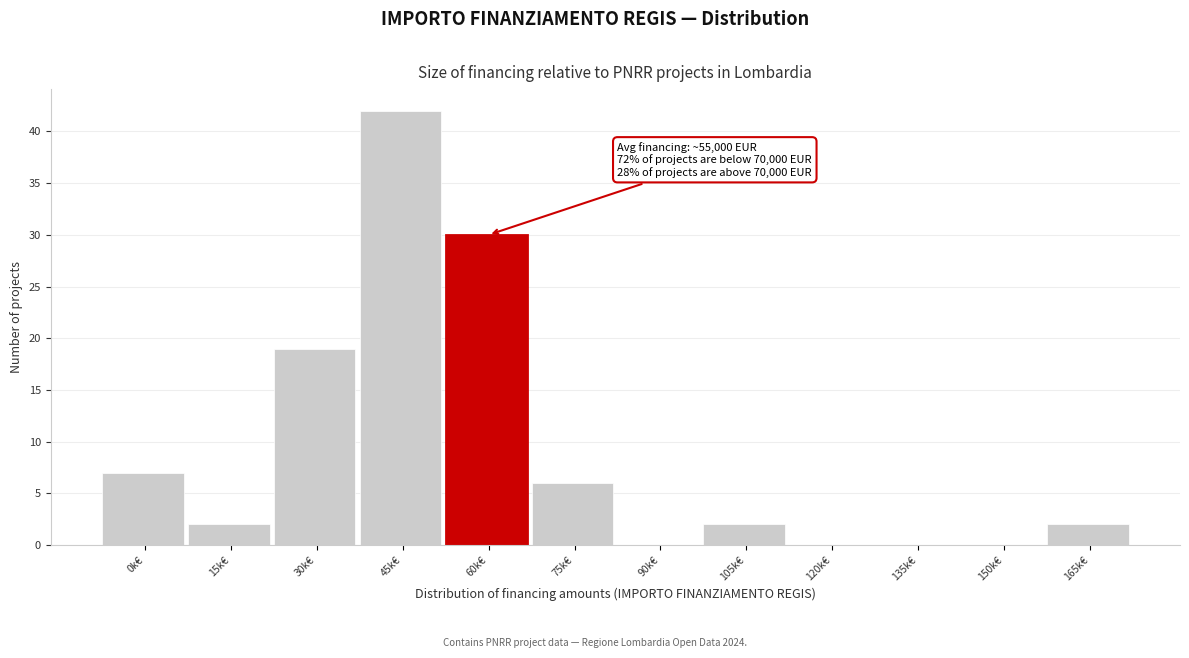

Reading left to right, extract all data points from this chart.

0k€=7	15k€=2	30k€=19	45k€=42	60k€=30	75k€=6	90k€=0	105k€=2	120k€=0	135k€=0	150k€=0	165k€=2